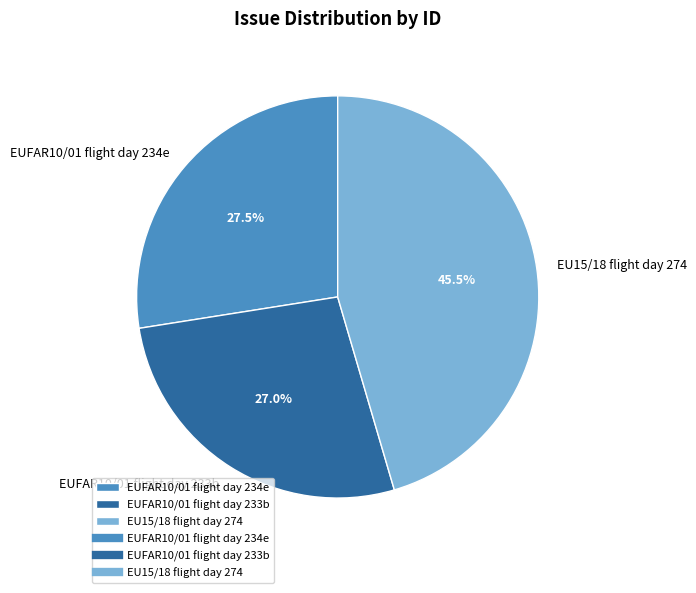

The EUFAR10/01 flight day 233b slice represents 22% of the pie. True or false?

False